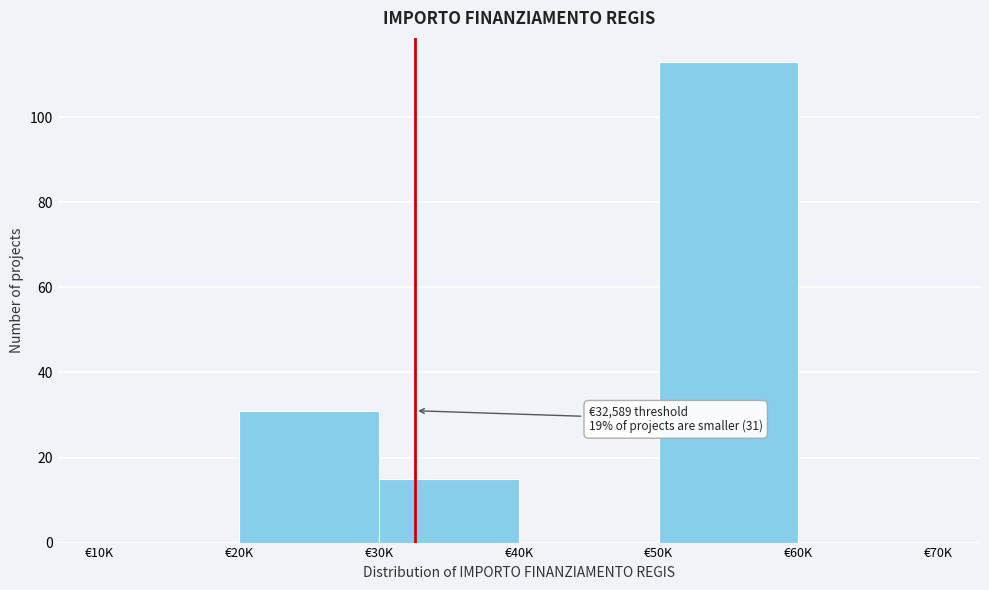

Reading left to right, what are all the values shown in this chart?

€10K=0	€20K=31	€30K=15	€40K=0	€50K=113	€60K=0